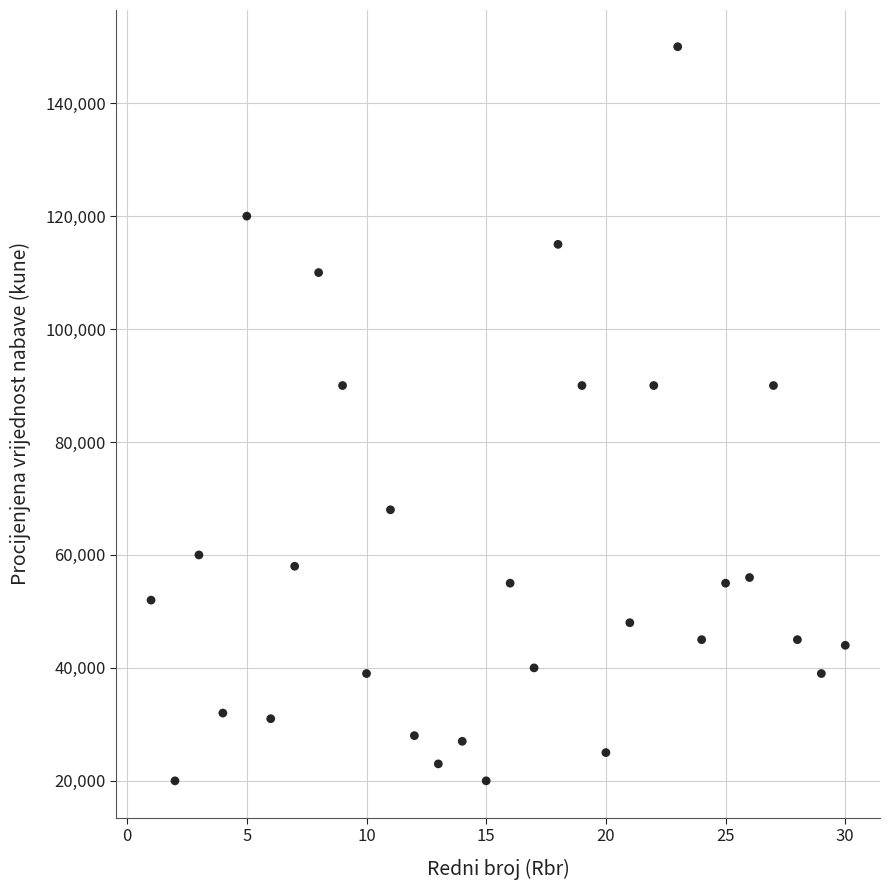

What is the range of X values (max minus min)?

29